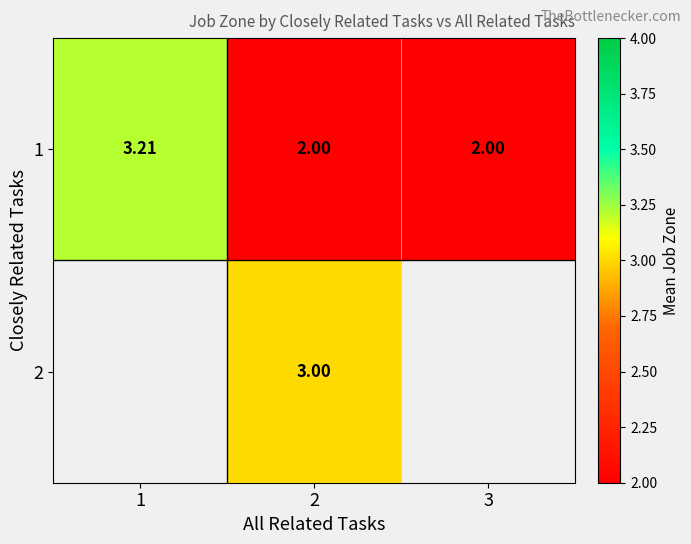

Which category has the lowest value across all series?

2